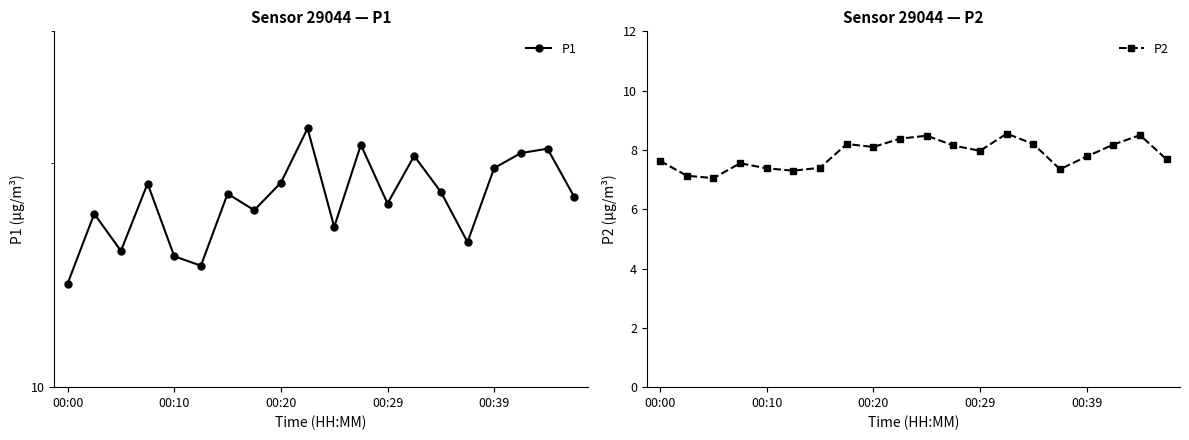

True or false: P2 and P1 intersect in this chart.

False